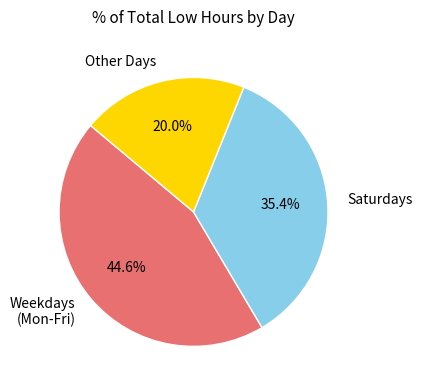

How many segments does this pie chart have?

3